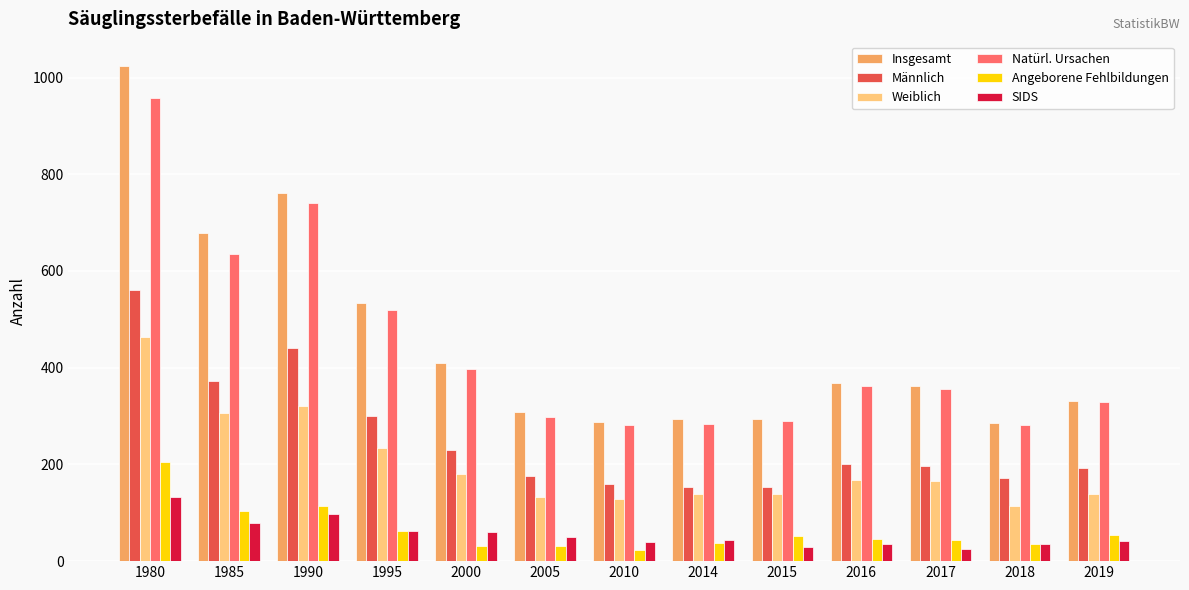

Rank the series by their maximum value, from highest to lowest.

Insgesamt, Natürl. Ursachen, Männlich, Weiblich, Angeborene Fehlbildungen, SIDS